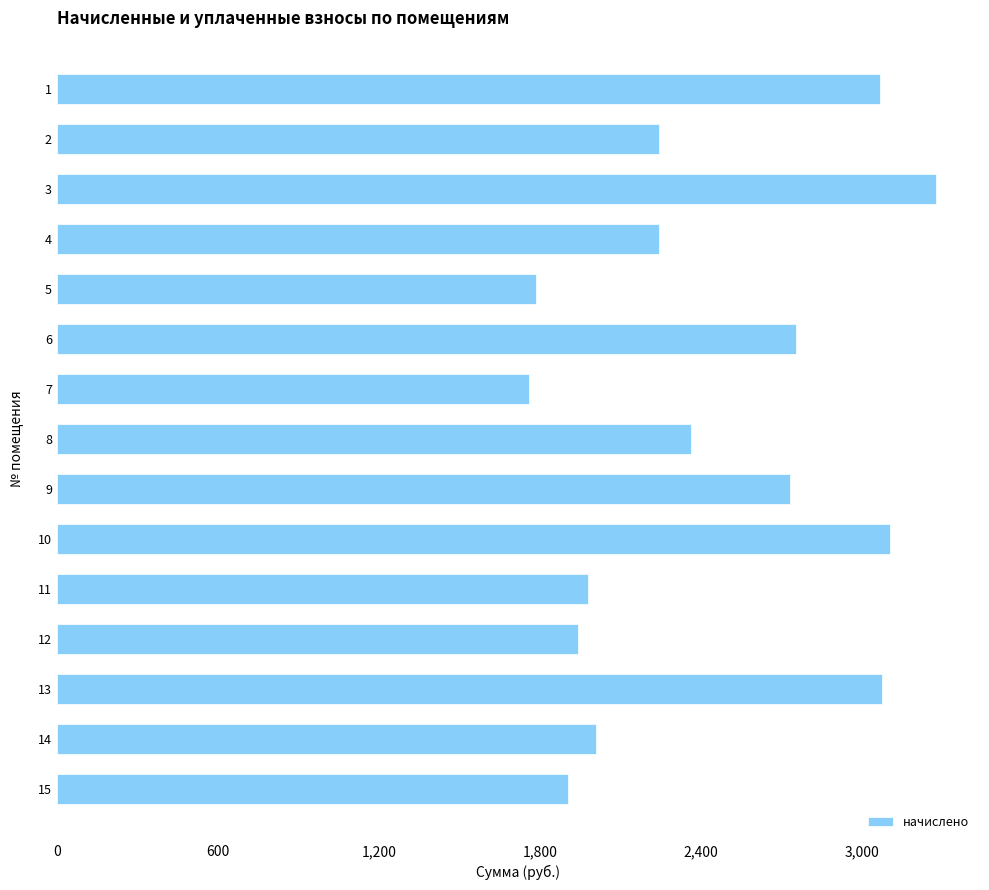

What is the greatest value displayed?

3274.6